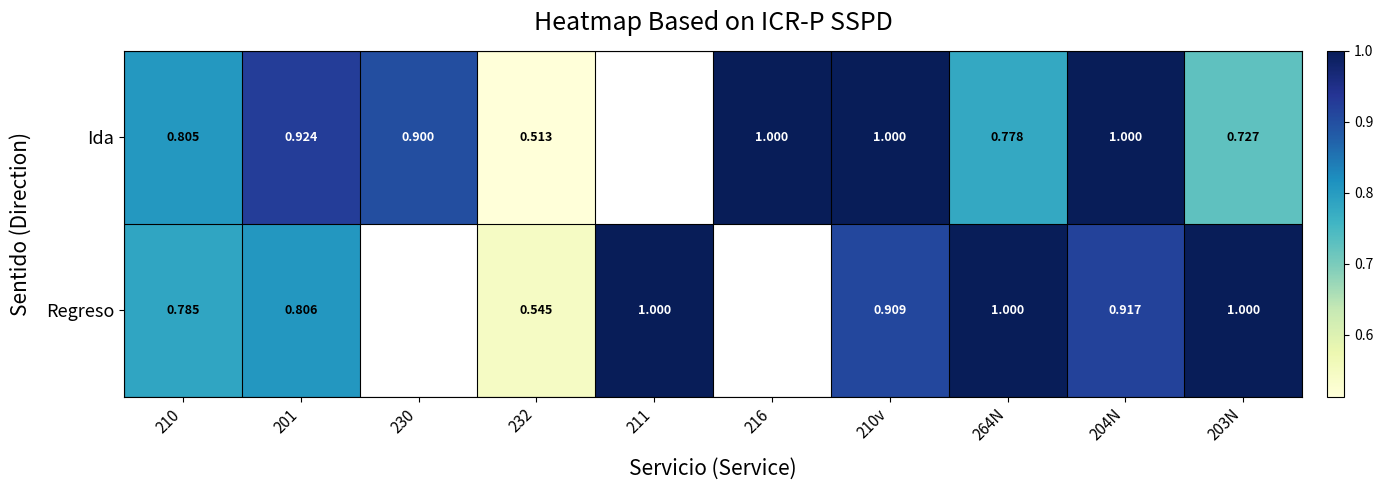

Is the value of Ida at 201 greater than the value of Regreso at 203N?

No